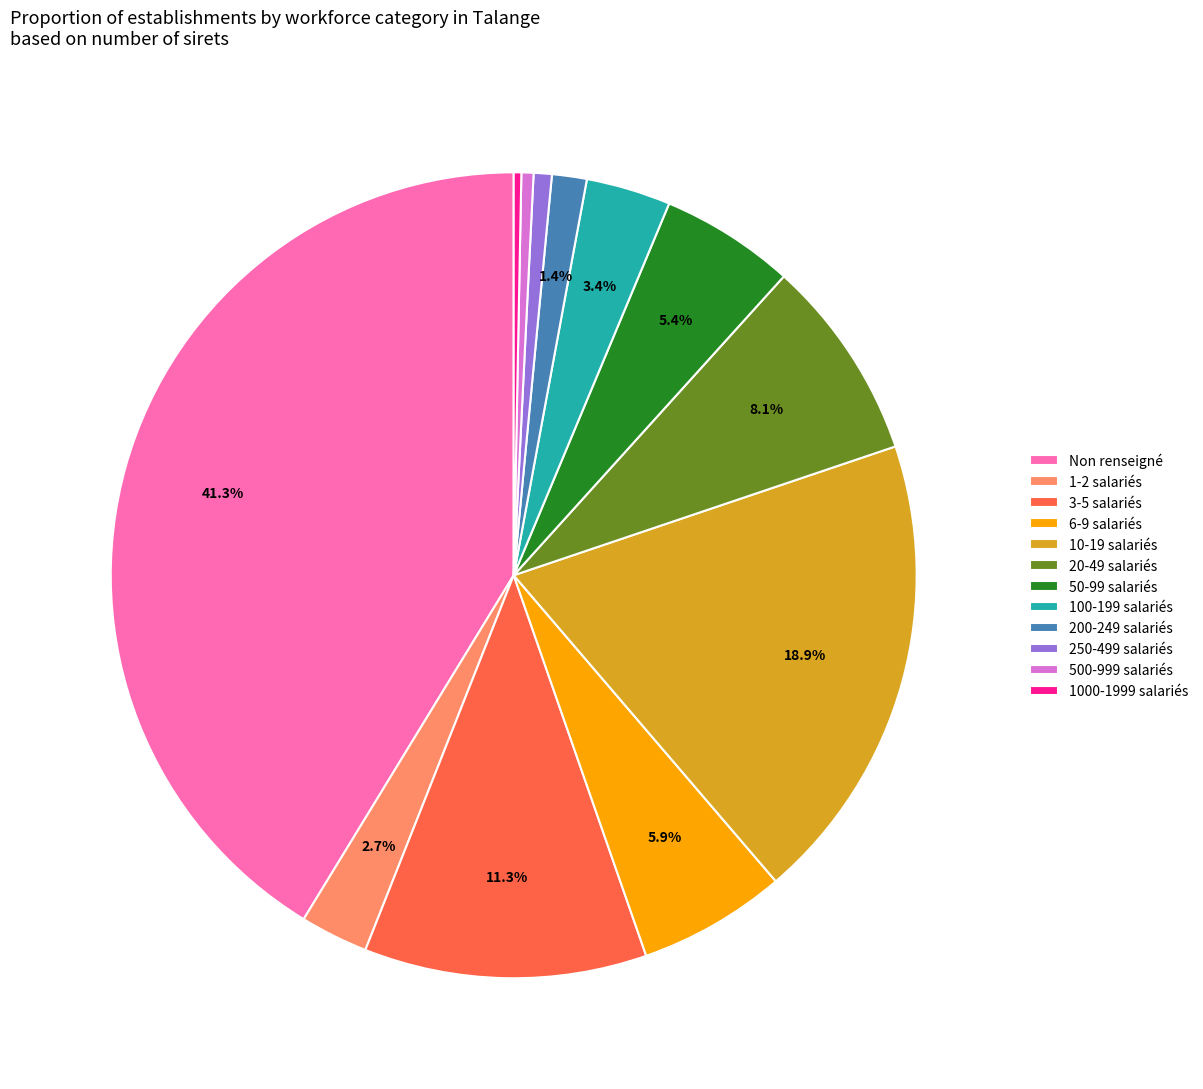

Does any single category account for the majority?

No